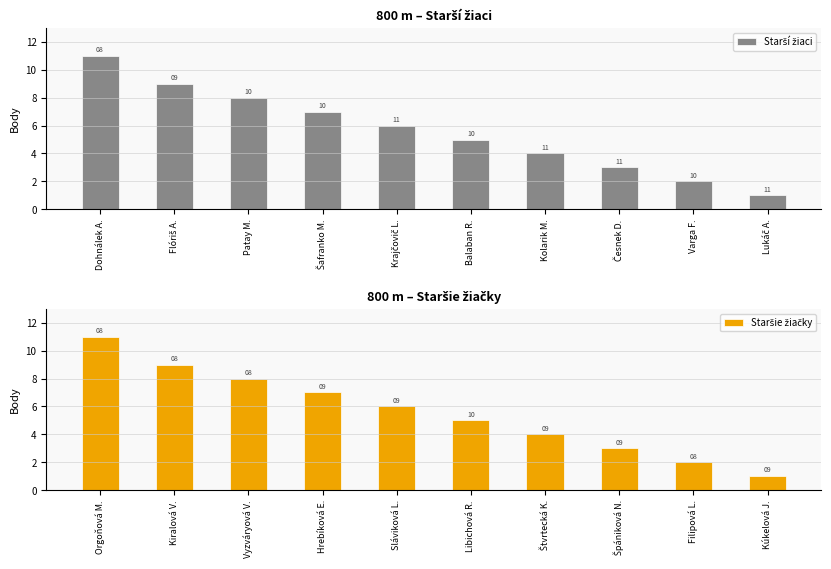

How many groups of bars are there?

10